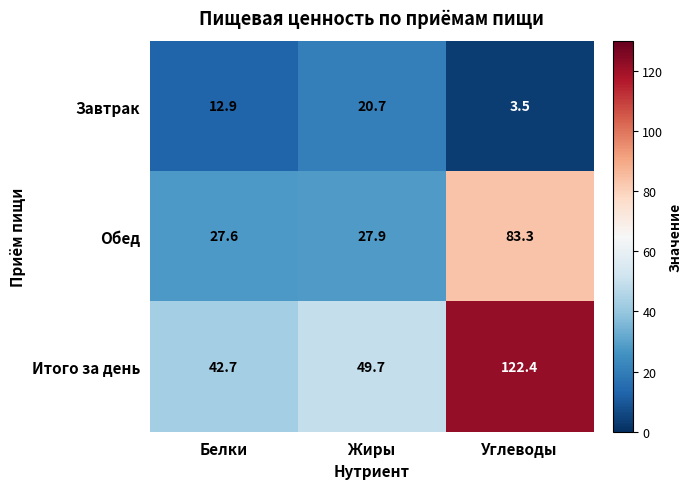

What is the difference between the highest and lowest values at Белки?

29.8